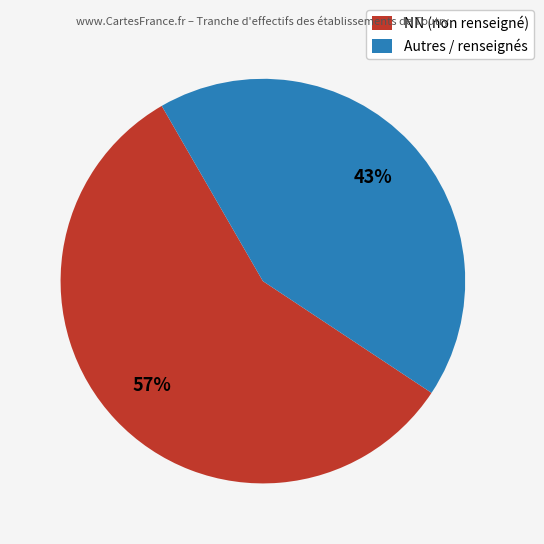

How many slices are in this pie chart?

2